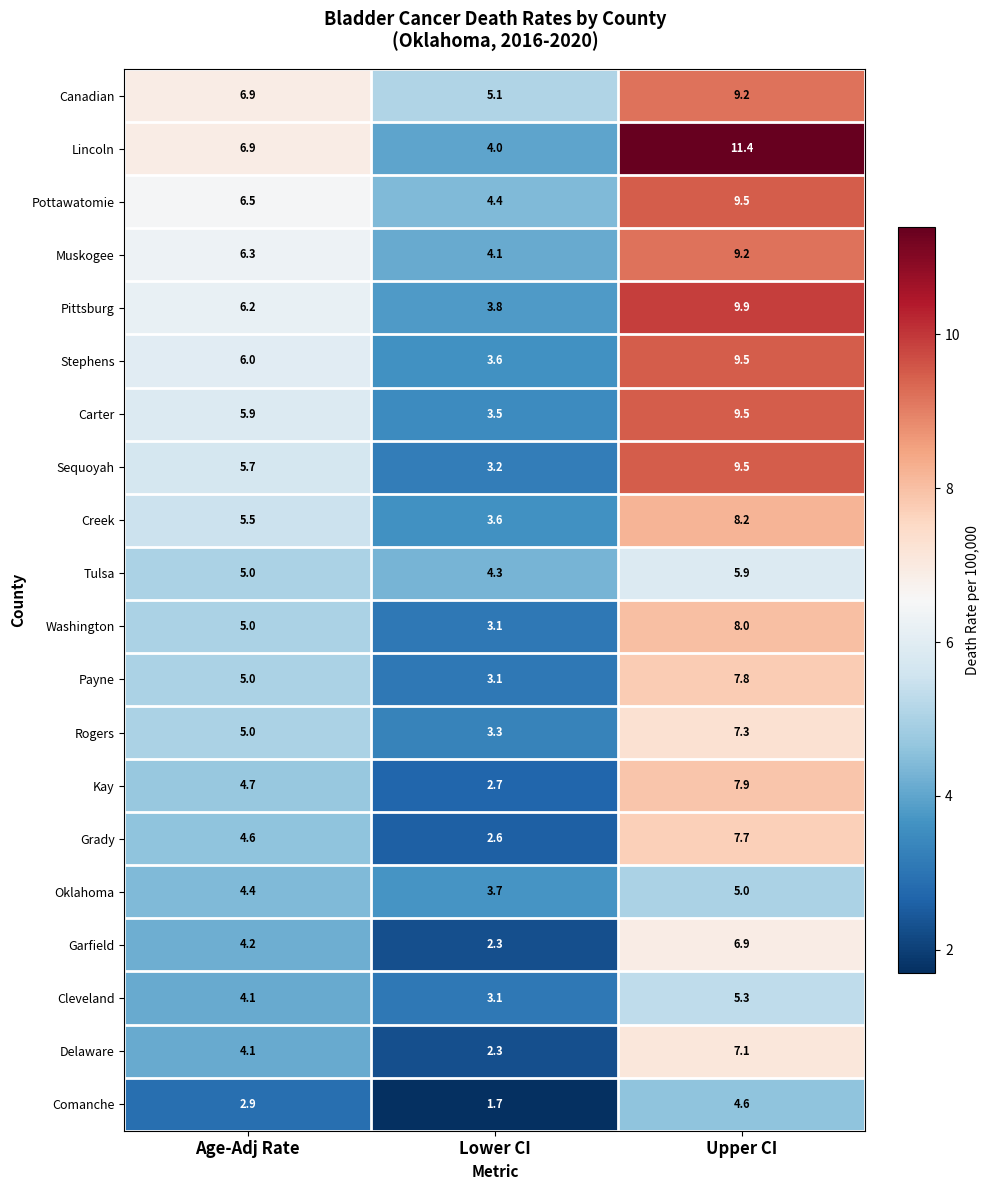

At which category does the chart reach its peak across all series?

Upper CI